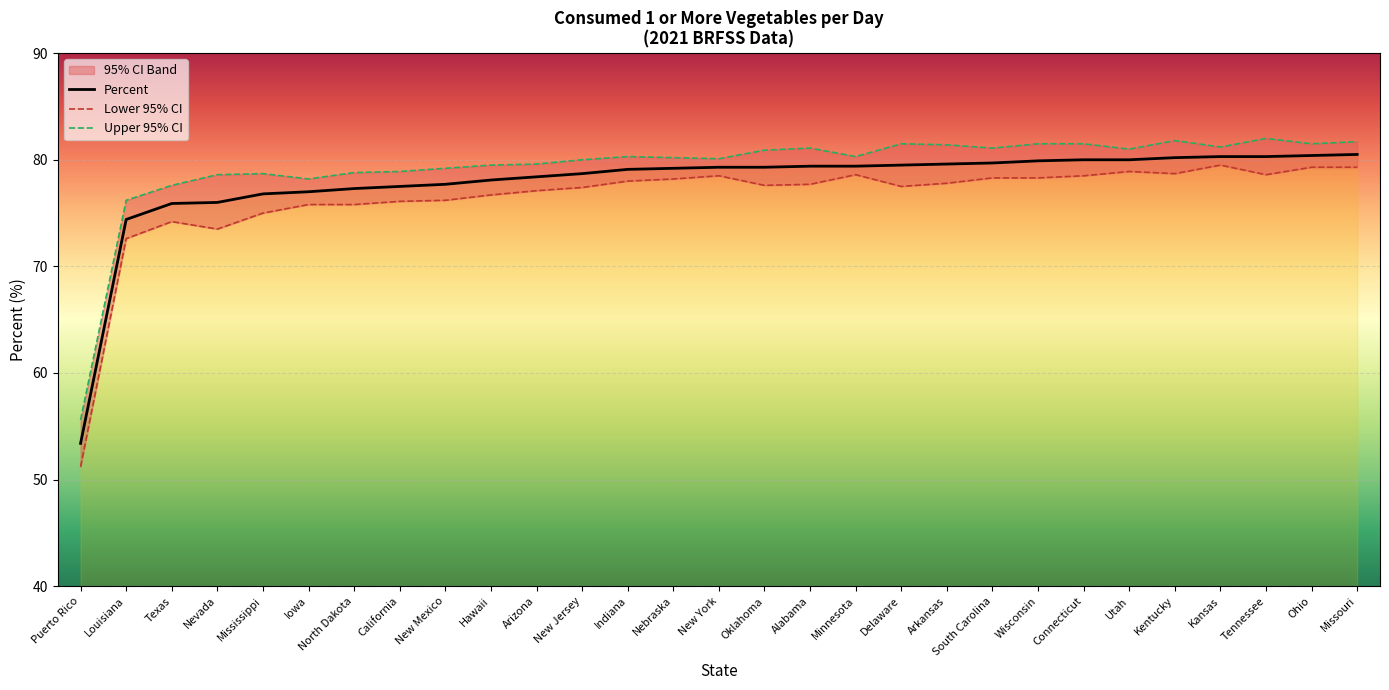

List the series in order of their overall mean, highest first.

Upper 95% CI, Percent, Lower 95% CI